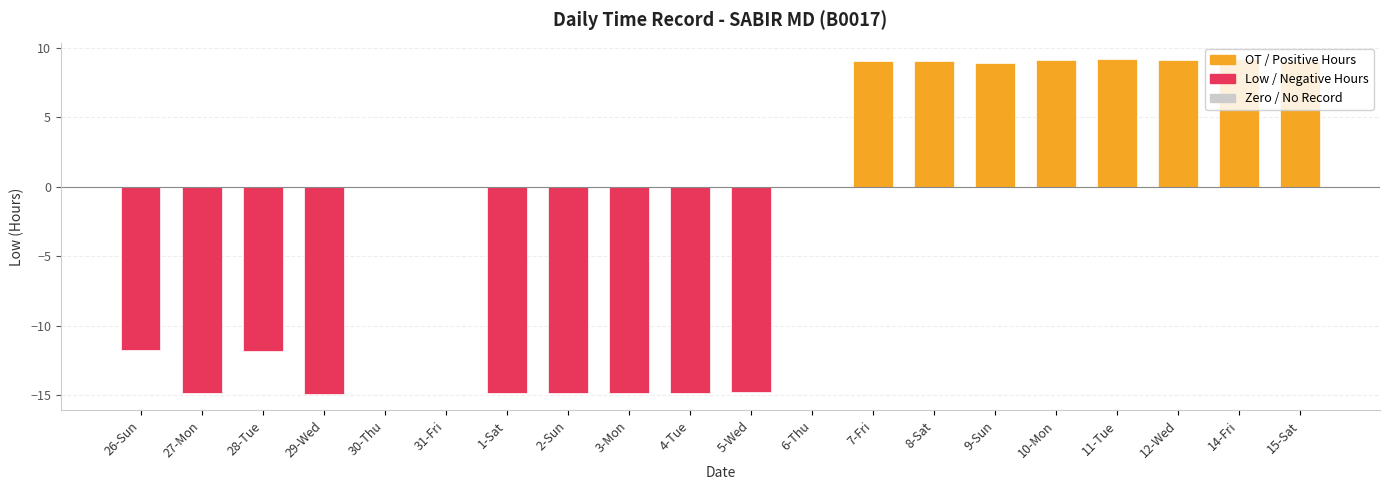

What is the change in value from 28-Tue to 15-Sat?

+20.9